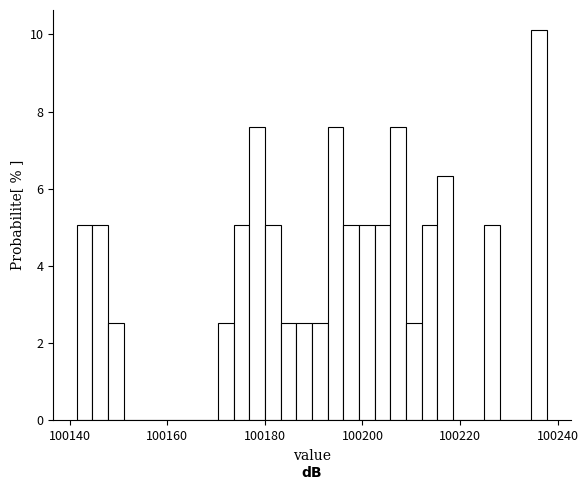

Around what value on the x-axis is the tallest bar? Give the approximate position of its centre, as read against the axis.

100236